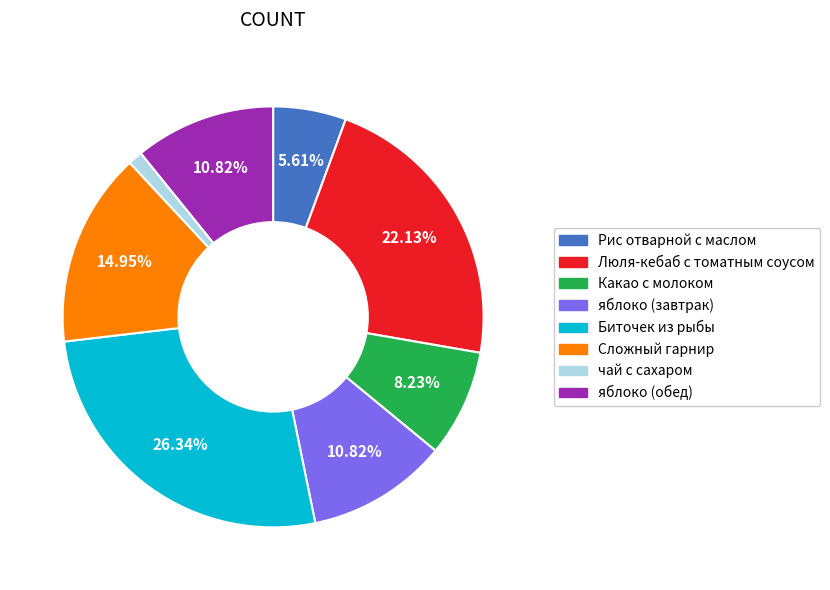

How many slices are in this pie chart?

8